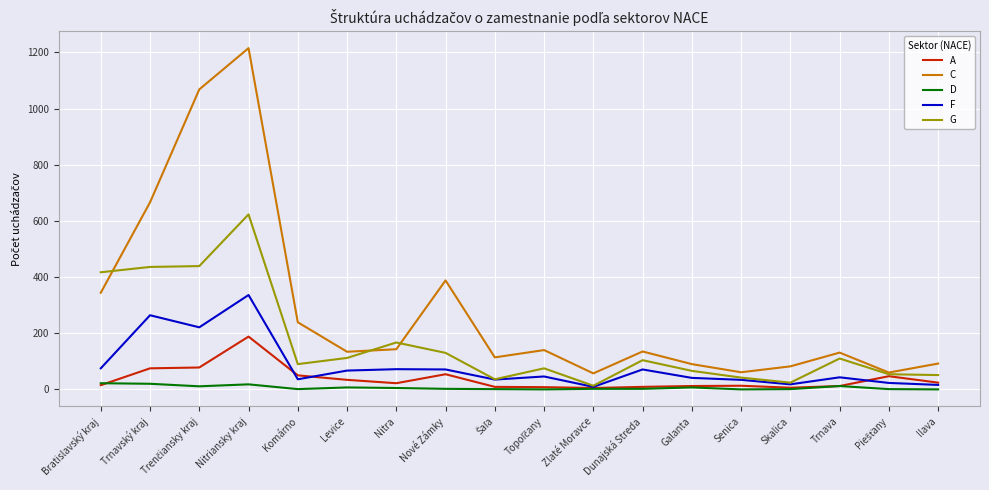

What is the maximum value for G?

623